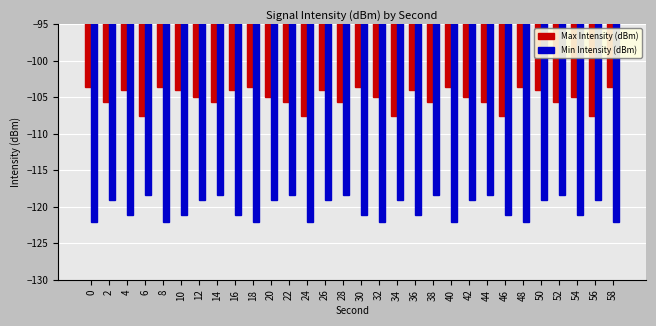

List the series in order of their peak value, highest first.

Max Intensity (dBm), Min Intensity (dBm)